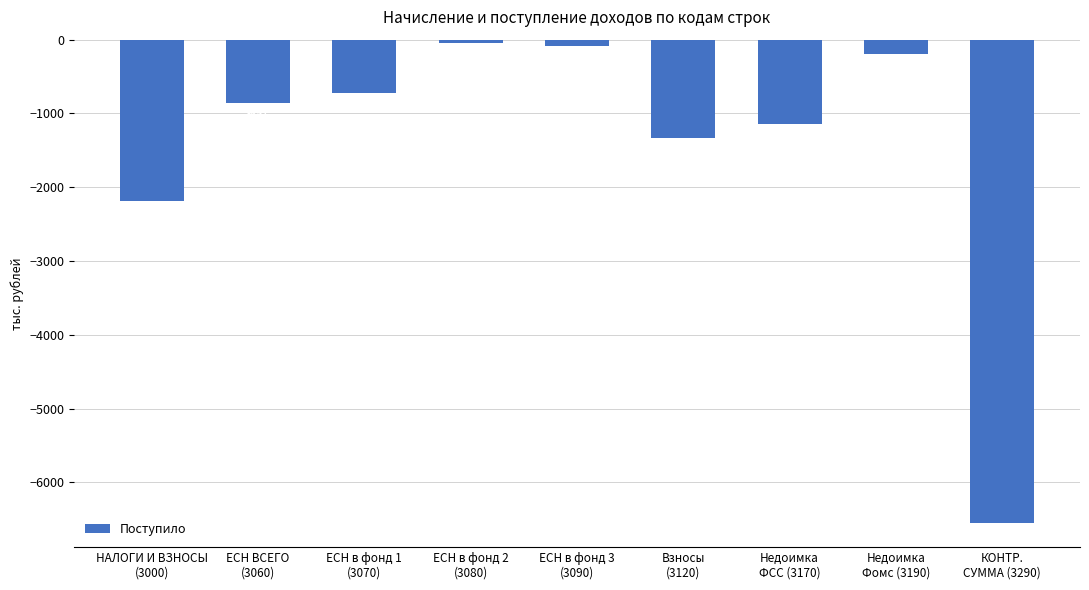

What position from the left is ЕСН в фонд 1
(3070)?

3